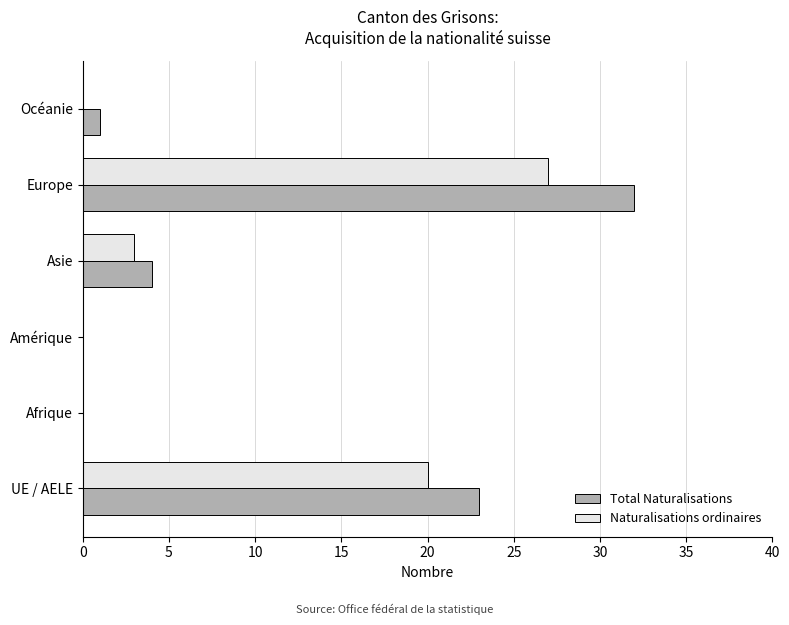

At which category is the sum across all series the highest?

Europe